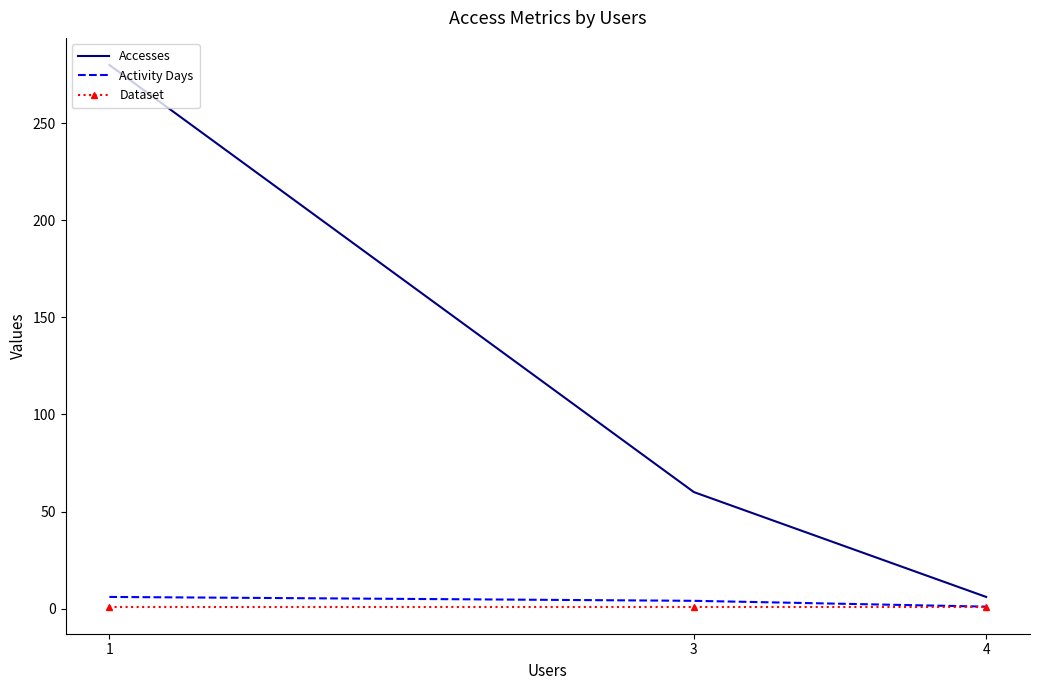

What are all the series names shown in the legend?

Accesses, Activity Days, Dataset